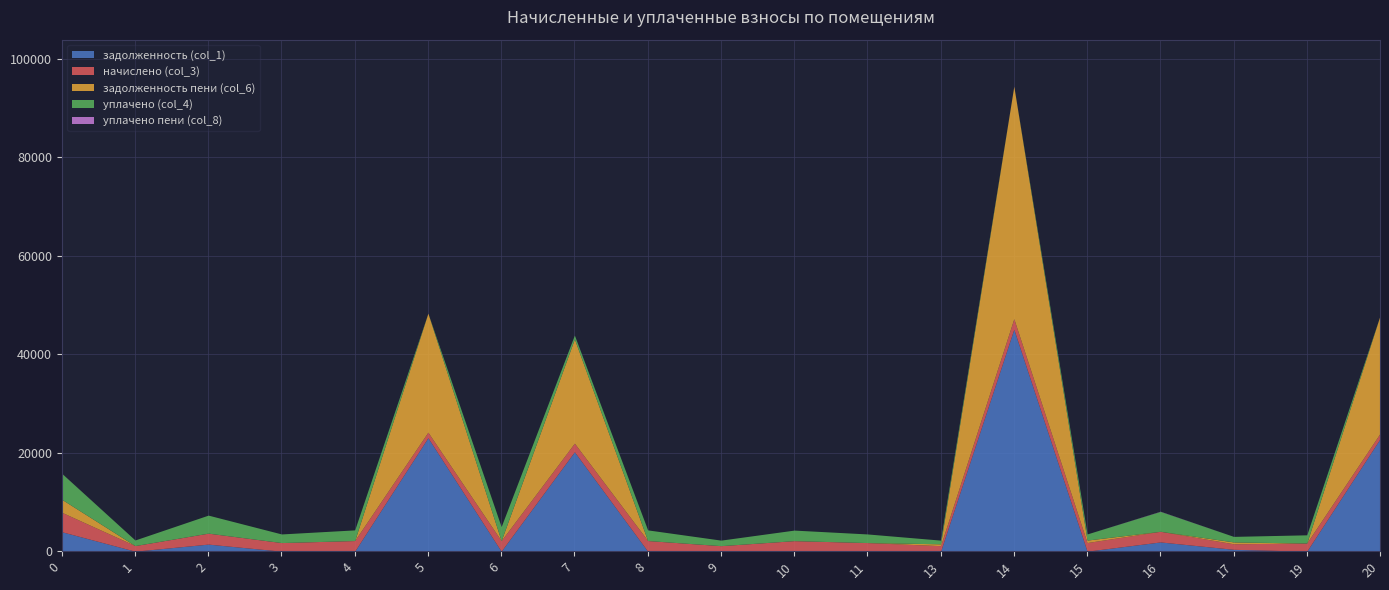

What is the difference between the задолженность (col_1) values at 0 and 11?

3952.5